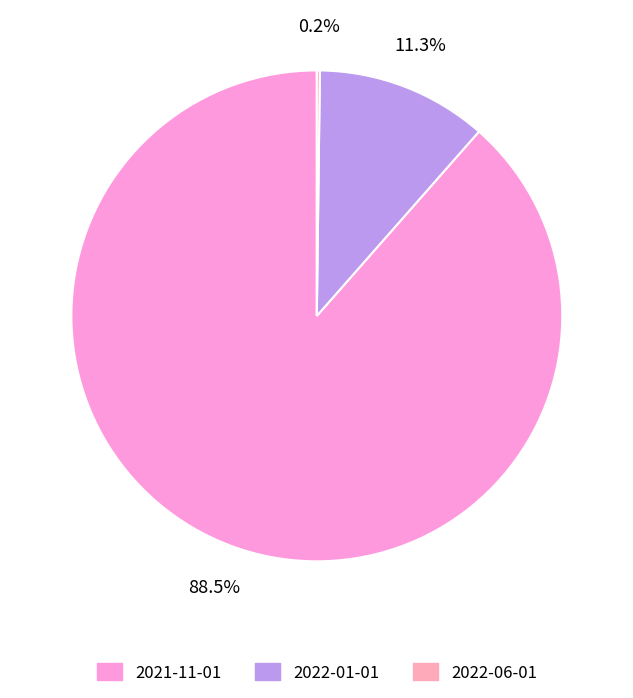

Is 2022-01-01 the majority of the pie?

No